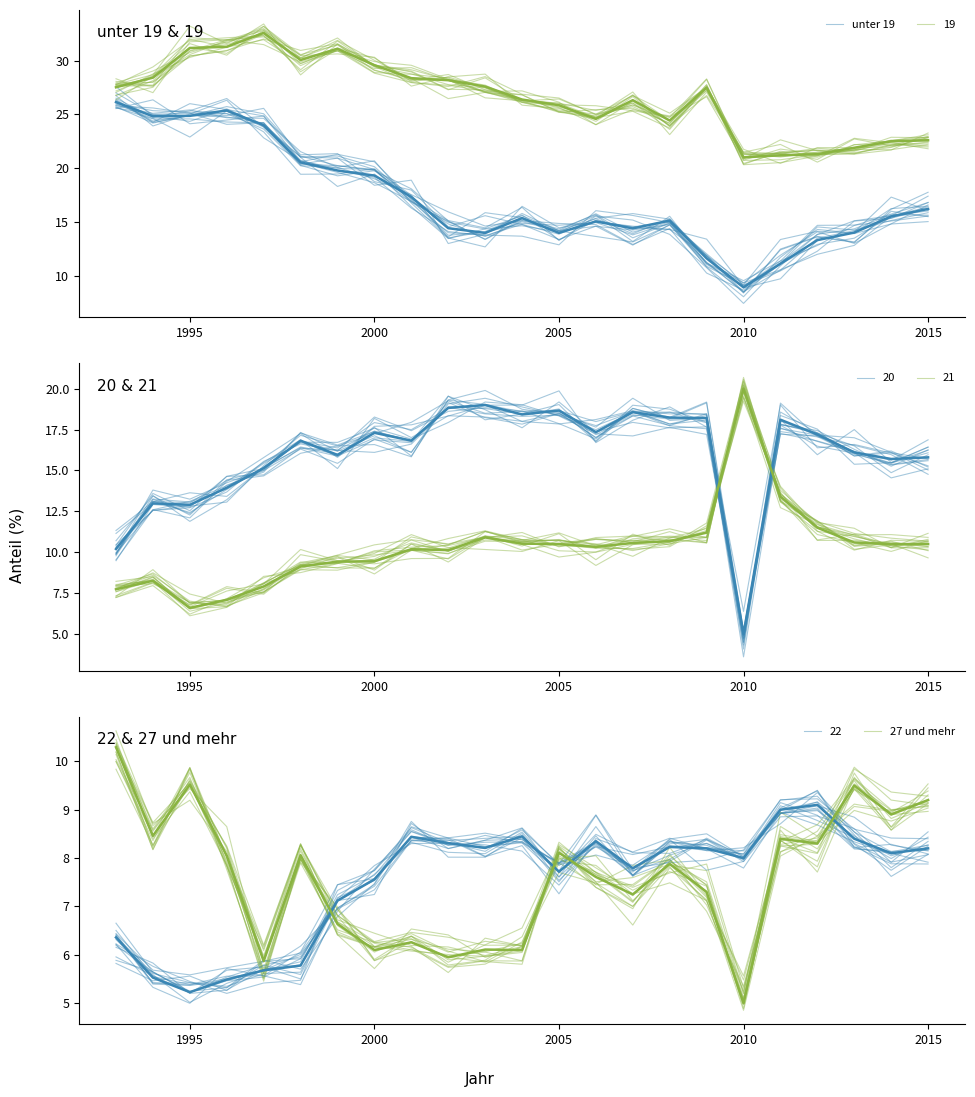

Does the chart display data point markers on the line(s)?

No